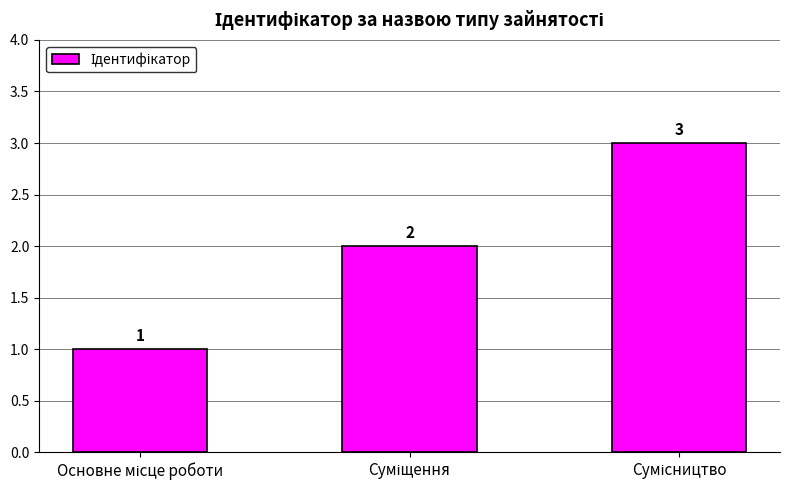

How many values are between 1 and 3?

3